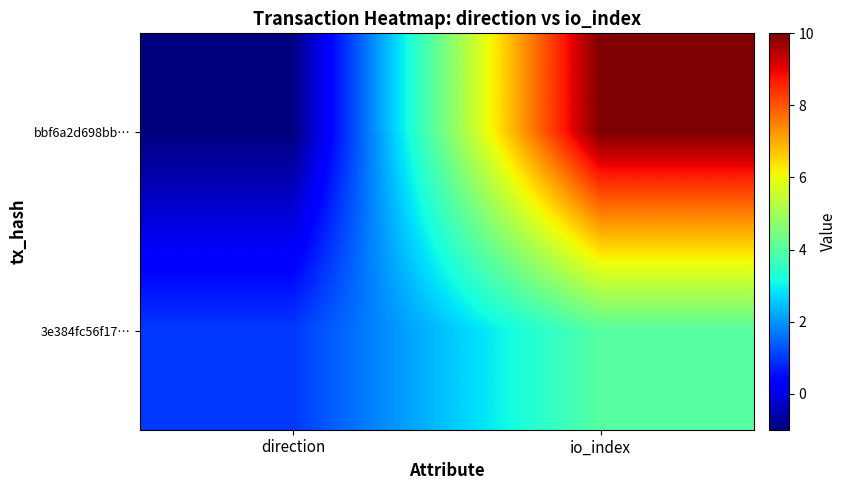

At io_index, list the series in order from smallest to largest.

3e384fc56f17…, bbf6a2d698bb…